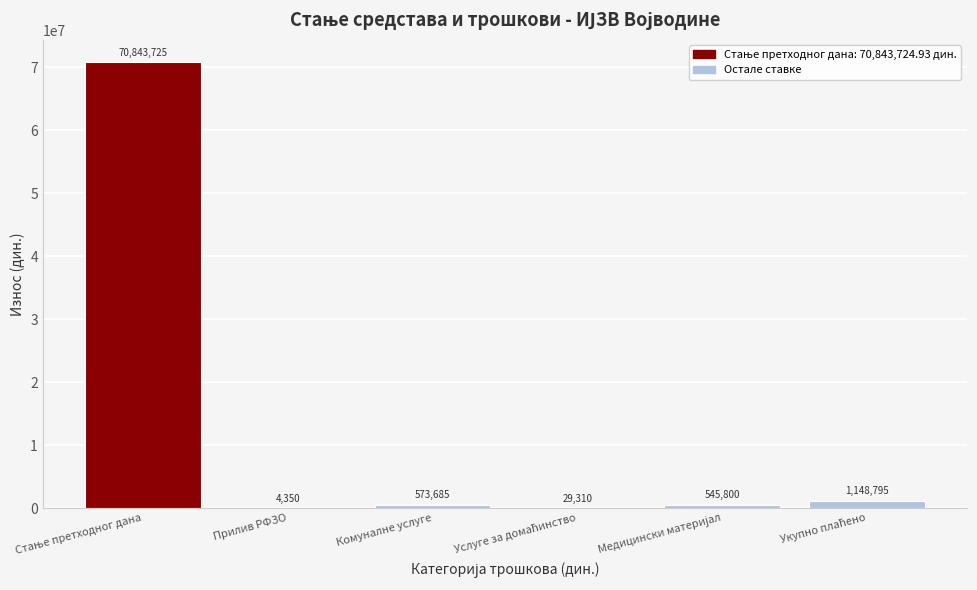

The value at Комуналне услуге is 573685.2. True or false?

True